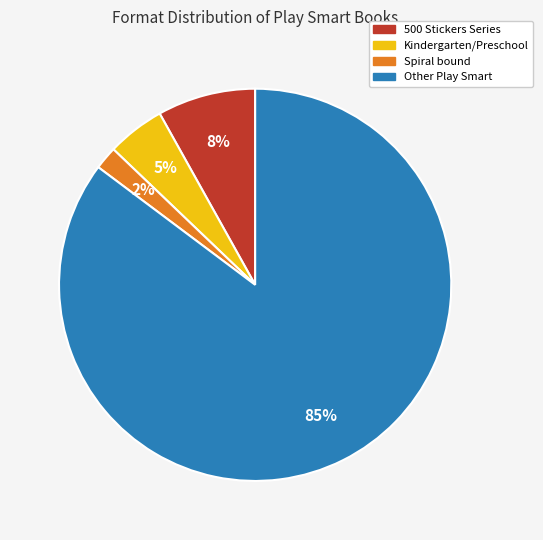

Is there any slice that represents more than half of the pie?

Yes